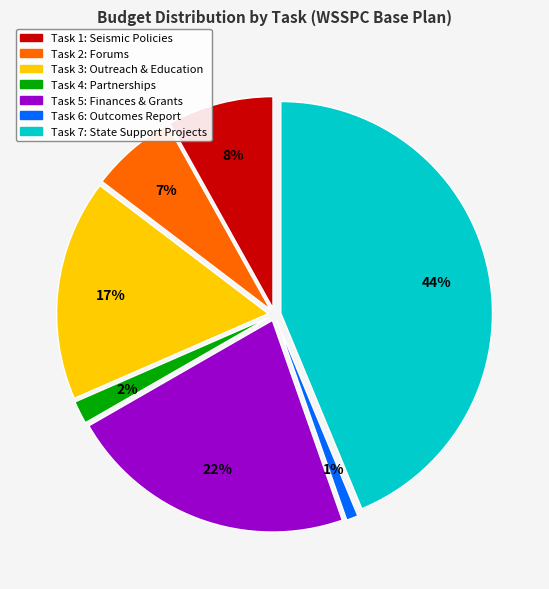

Is there any slice that represents more than half of the pie?

No